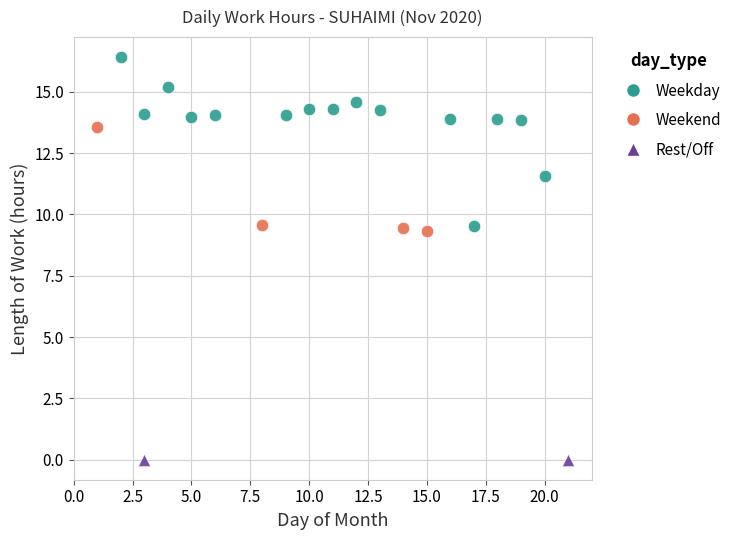

Which series reaches the minimum Y coordinate?

Rest/Off